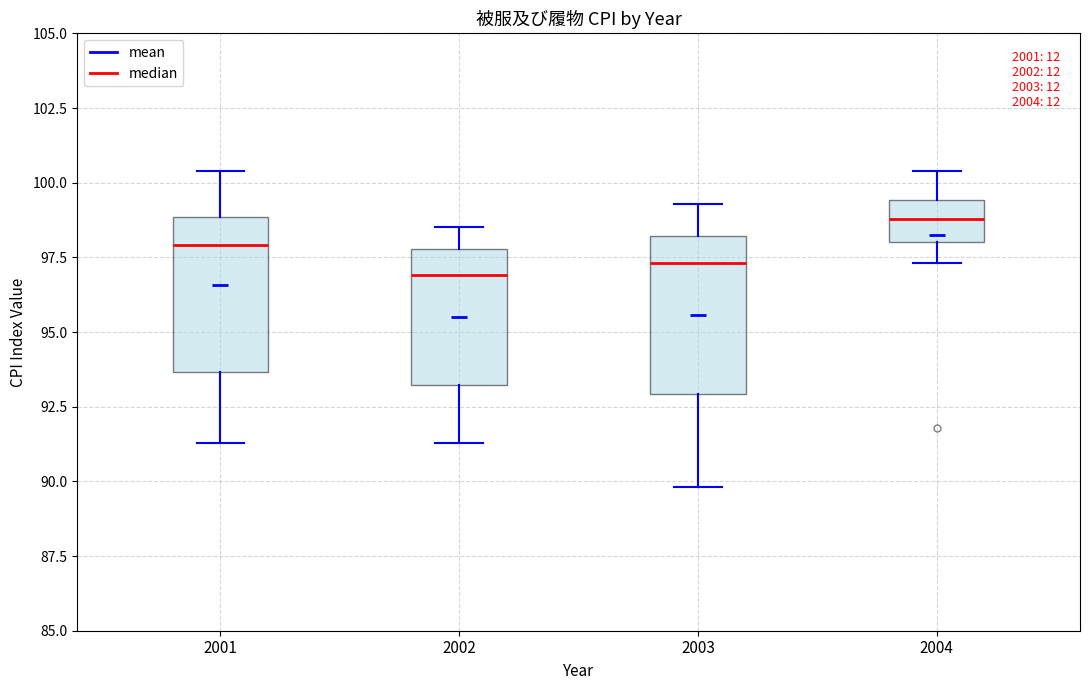

Reading left to right, transcribe this box plot: for each box, give where its median line is, the range the box spans, and where its two whiskers end, as read against the y-axis. The values are not printed on the chart, so give them approximately, as read against the axis.

2001: median 98.0, box 93.5 to 99.0, whiskers 91.5 to 100.5
2002: median 97.0, box 93.0 to 98.0, whiskers 91.5 to 98.5
2003: median 97.5, box 93.0 to 98.0, whiskers 90.0 to 99.5
2004: median 99.0, box 98.0 to 99.5, whiskers 97.5 to 100.5